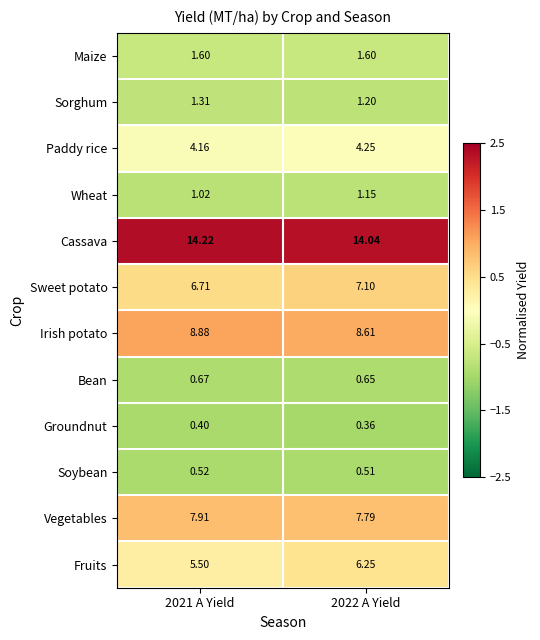

Between 2021 A Yield and 2022 A Yield, which series saw the biggest shift?

Fruits